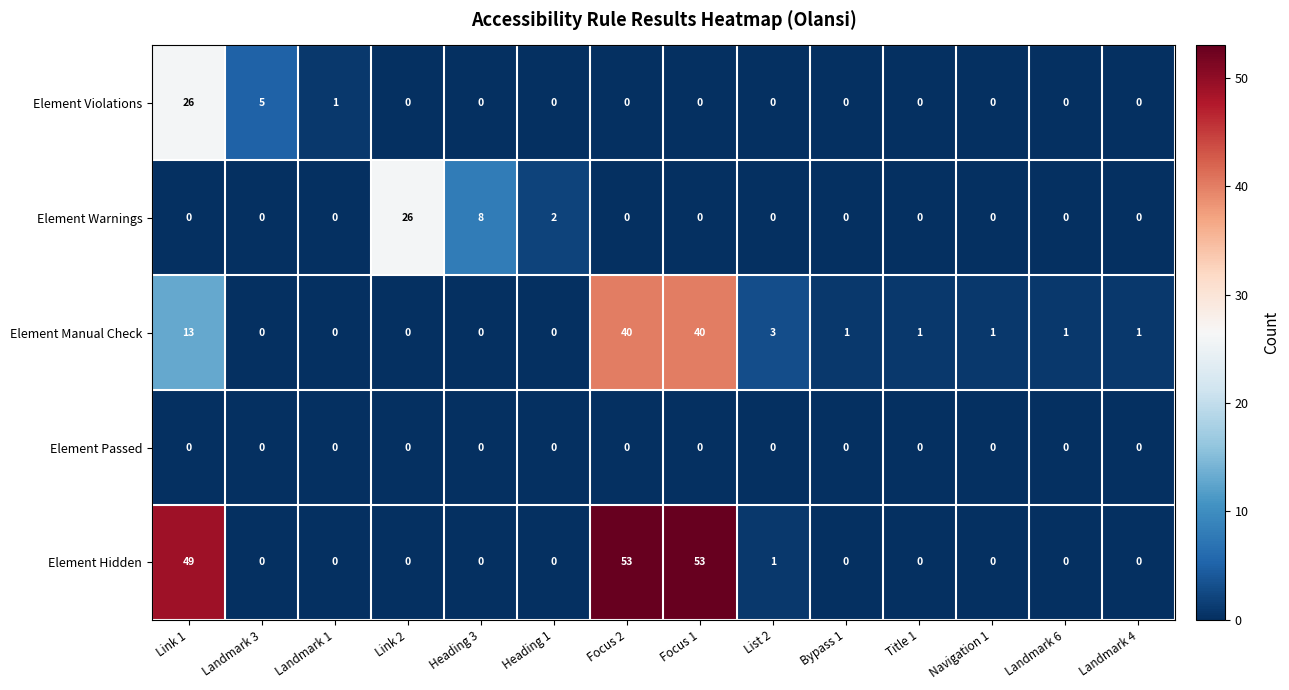

Where is Element Manual Check nearest to the value 20?

Link 1